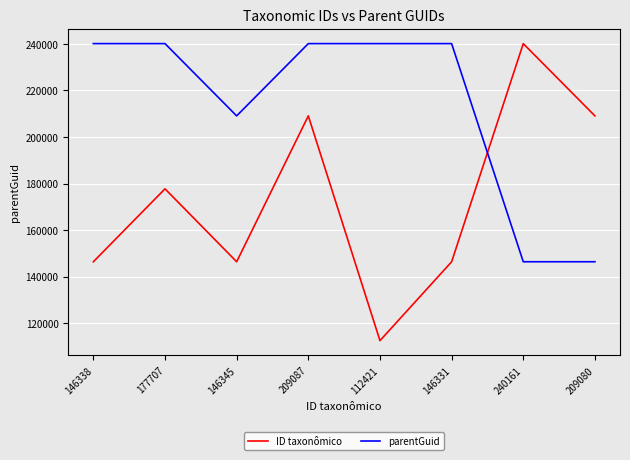

Rank the series at 209087 from highest to lowest value.

parentGuid, ID taxonômico